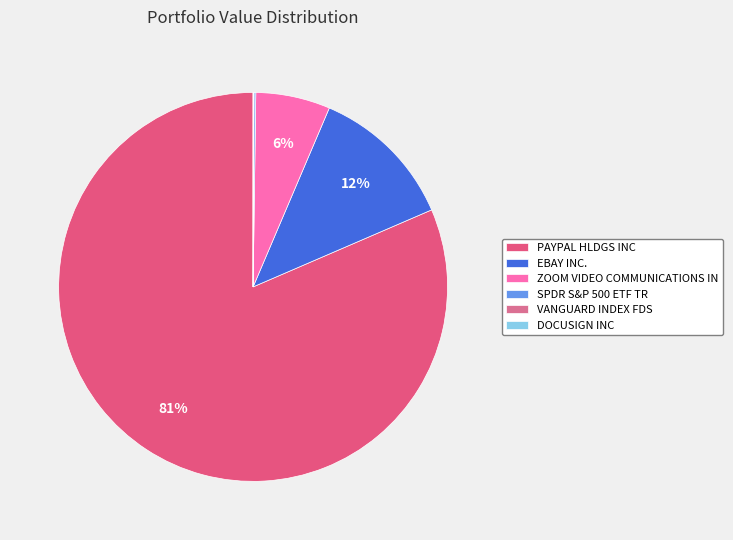

Is the sum of PAYPAL HLDGS INC and ZOOM VIDEO COMMUNICATIONS IN greater than half?

Yes